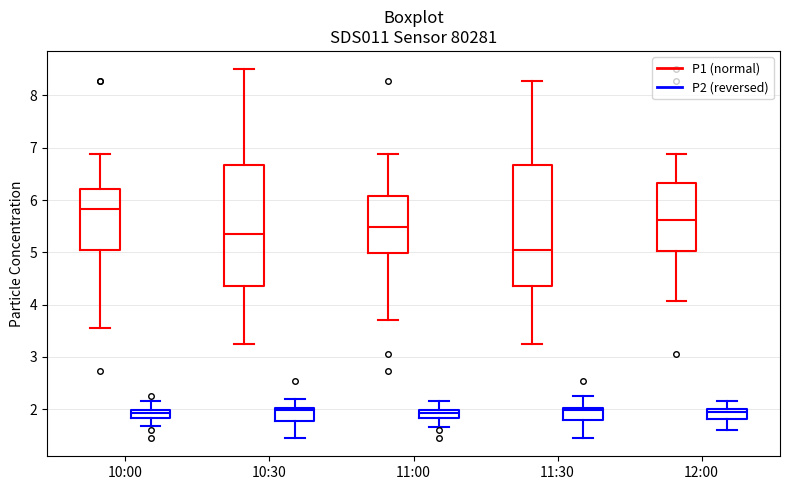

Where is the upper edge of the box for 11:30 (P1 (normal)) on the y-axis? The values are not printed on the chart, so give them approximately, as read against the axis.

6.7